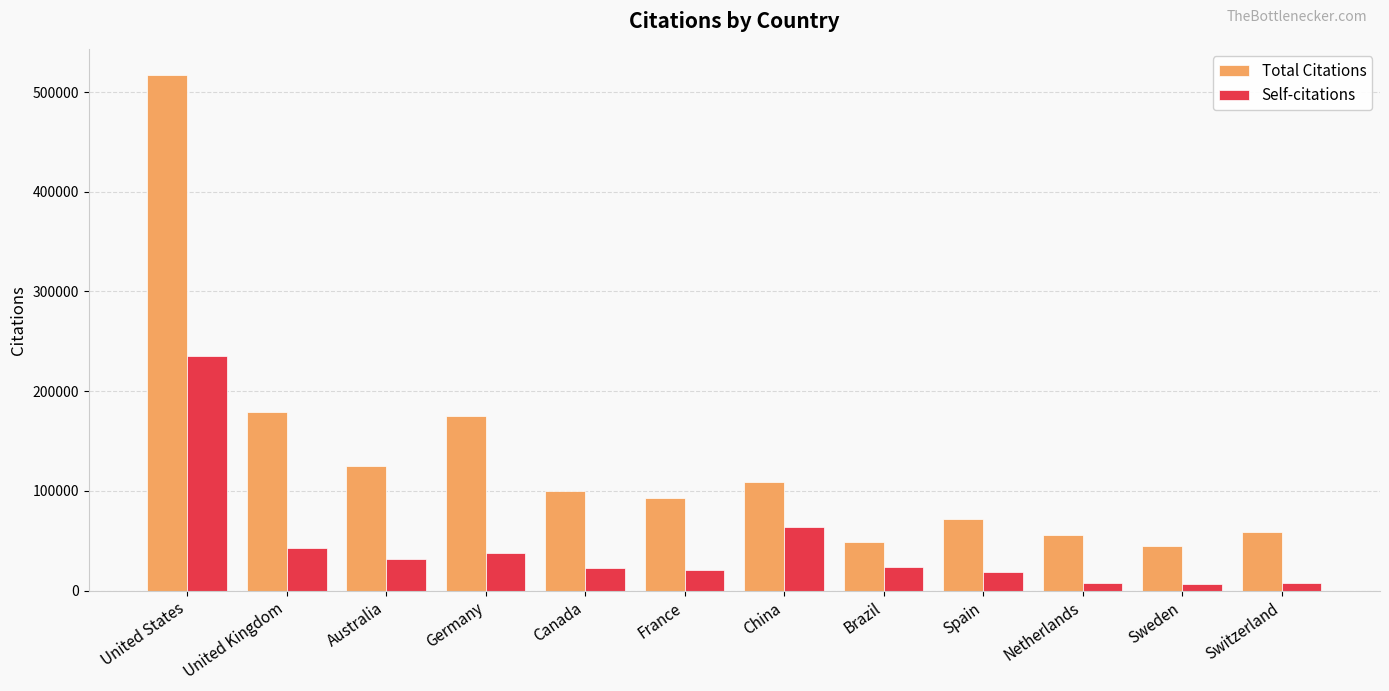

What is the difference between the Self-citations values at Germany and Spain?

19001